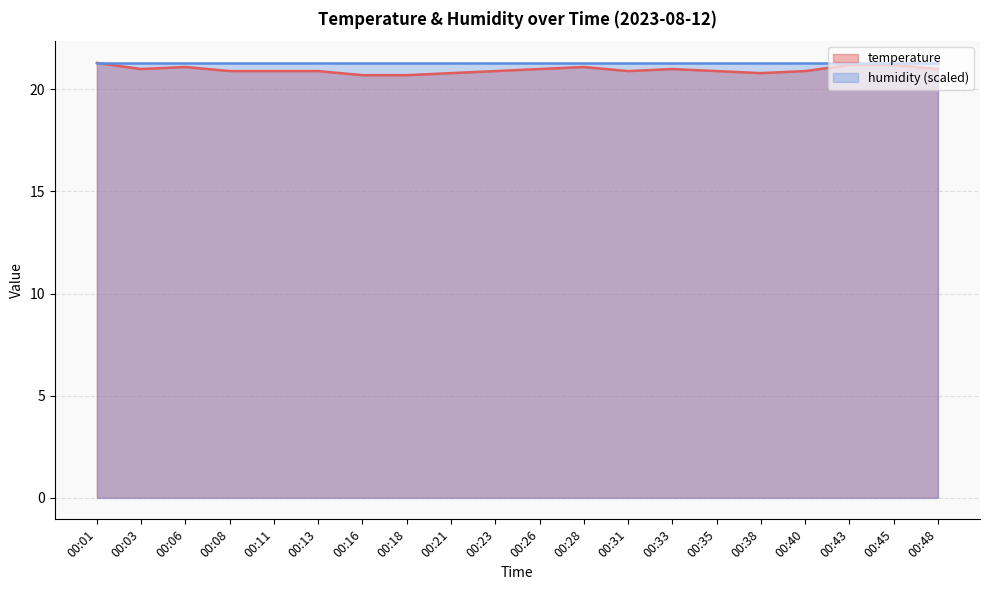

The chart shows a value of 28.9 at 00:23. True or false?

False